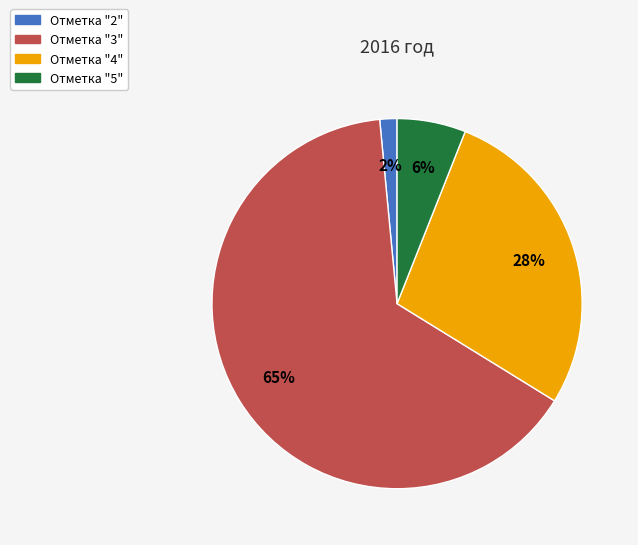

Do Отметка "5" and Отметка "3" together represent more than half of the pie?

Yes